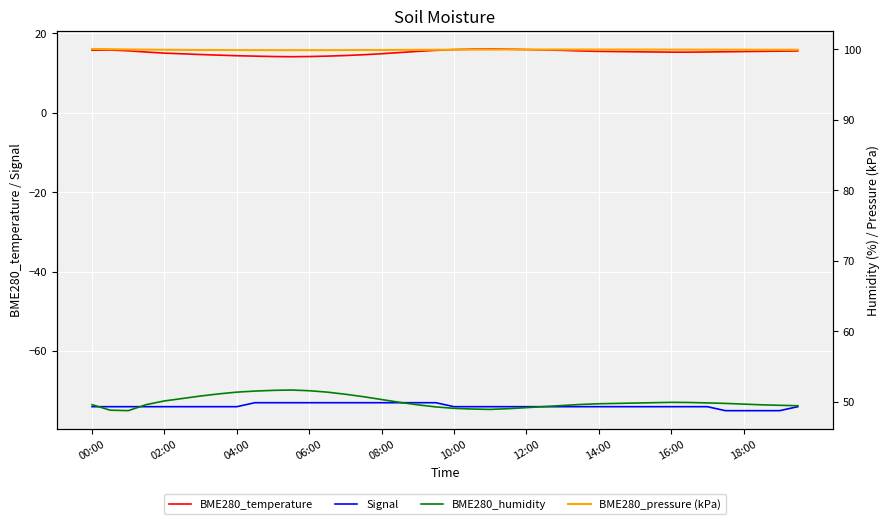

Between 29 and 32, which series saw the biggest shift?

BME280_temperature